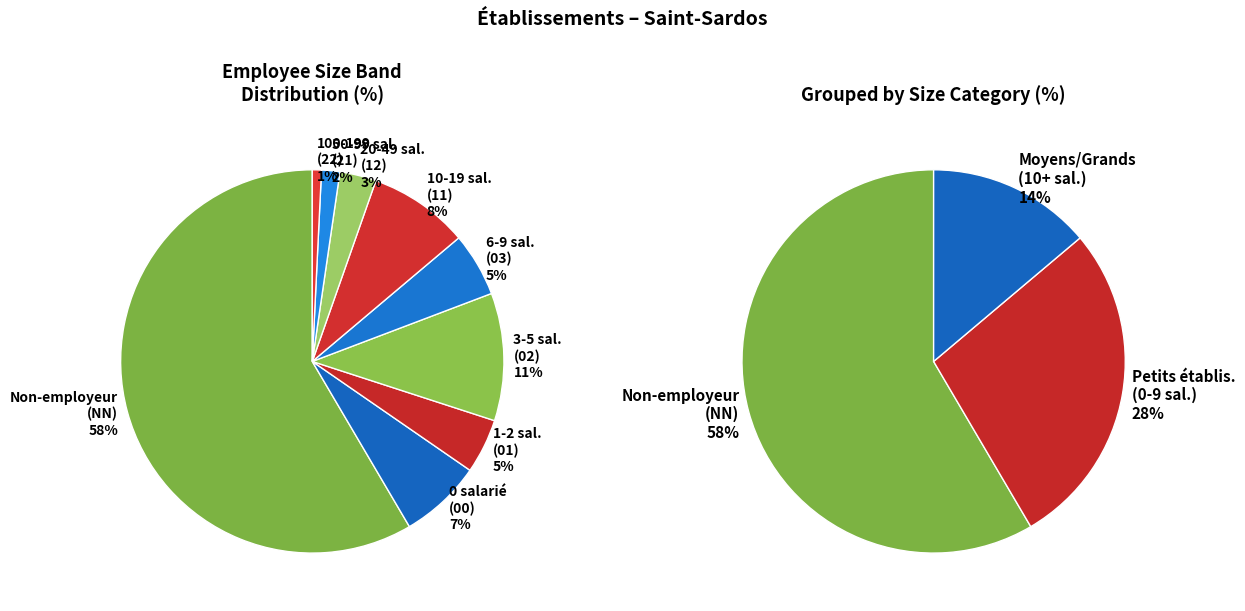

The 12 slice represents 1% of the pie. True or false?

False